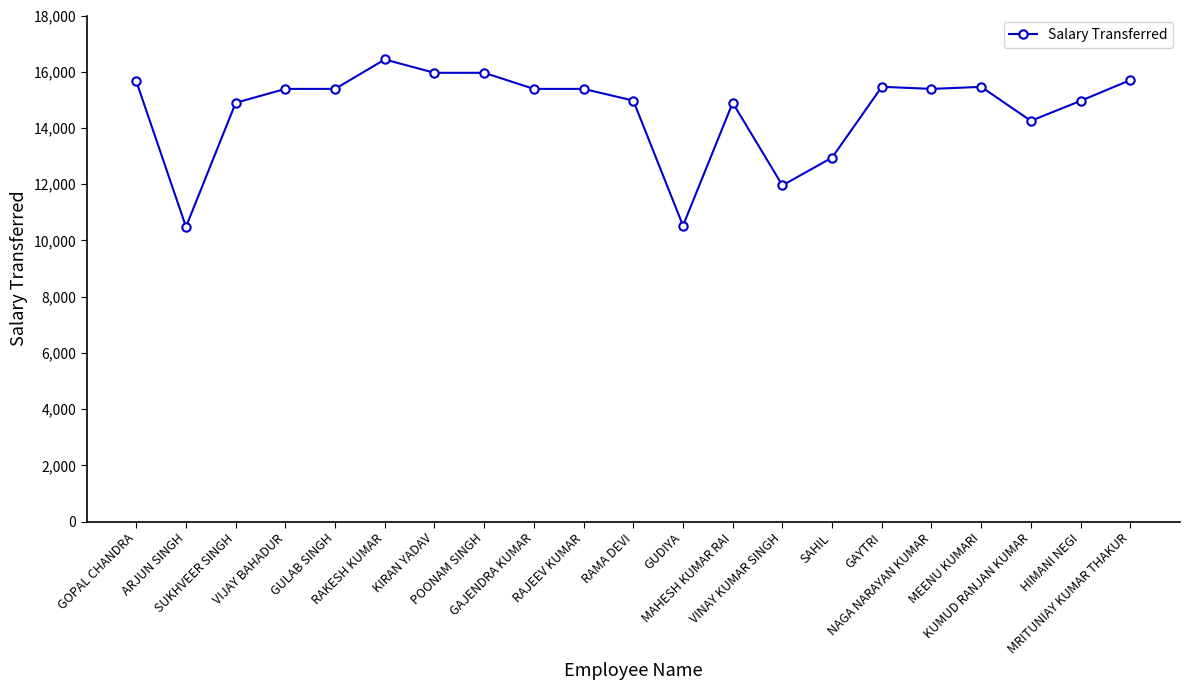

True or false: the data shows 14896 at SUKHVEER SINGH.

True